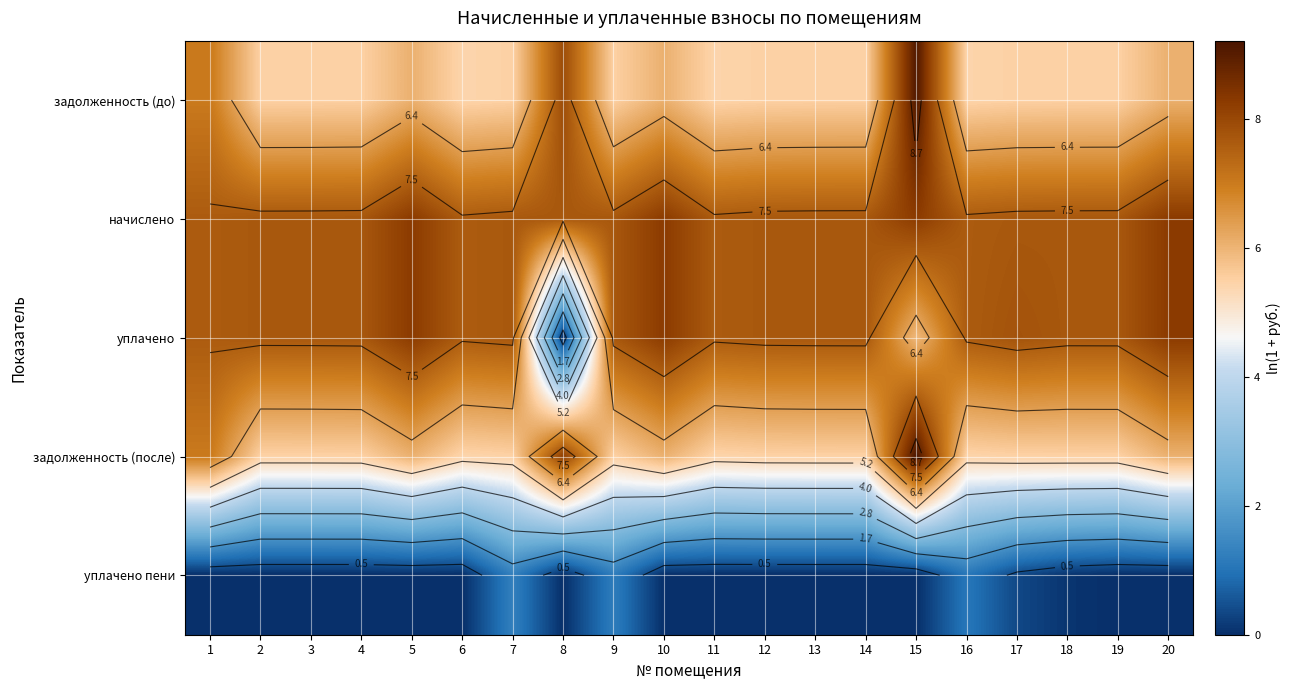

What is the average value of the уплачено series?

7.3